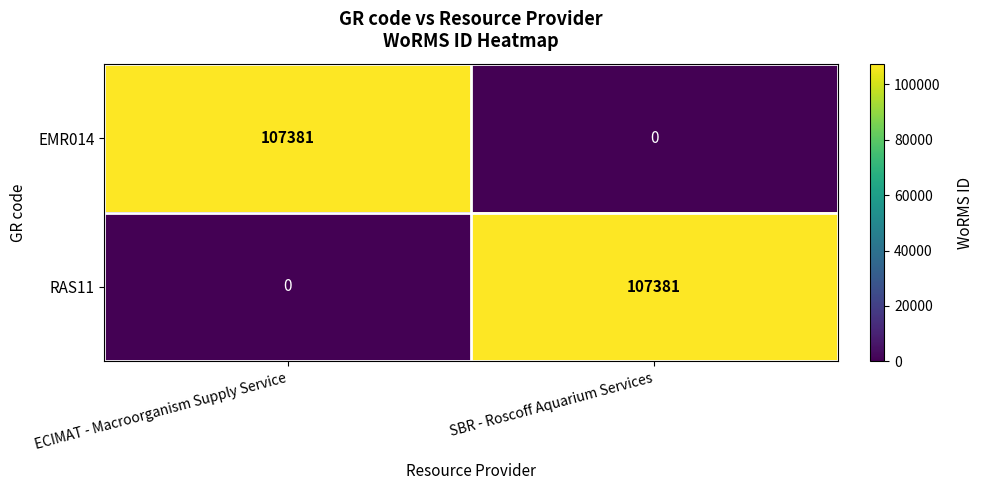

What is the difference between the EMR014 values at SBR - Roscoff Aquarium Services and ECIMAT - Macroorganism Supply Service?

107381